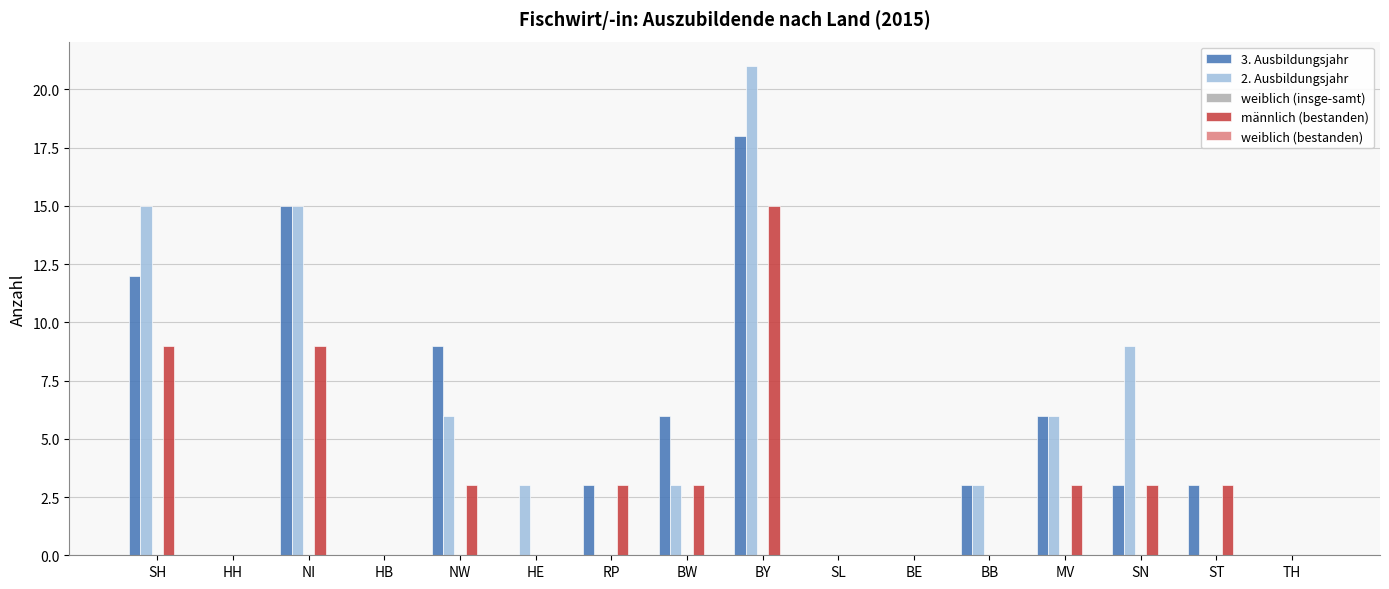

Where is 2. Ausbildungsjahr nearest to the value 10?

SN